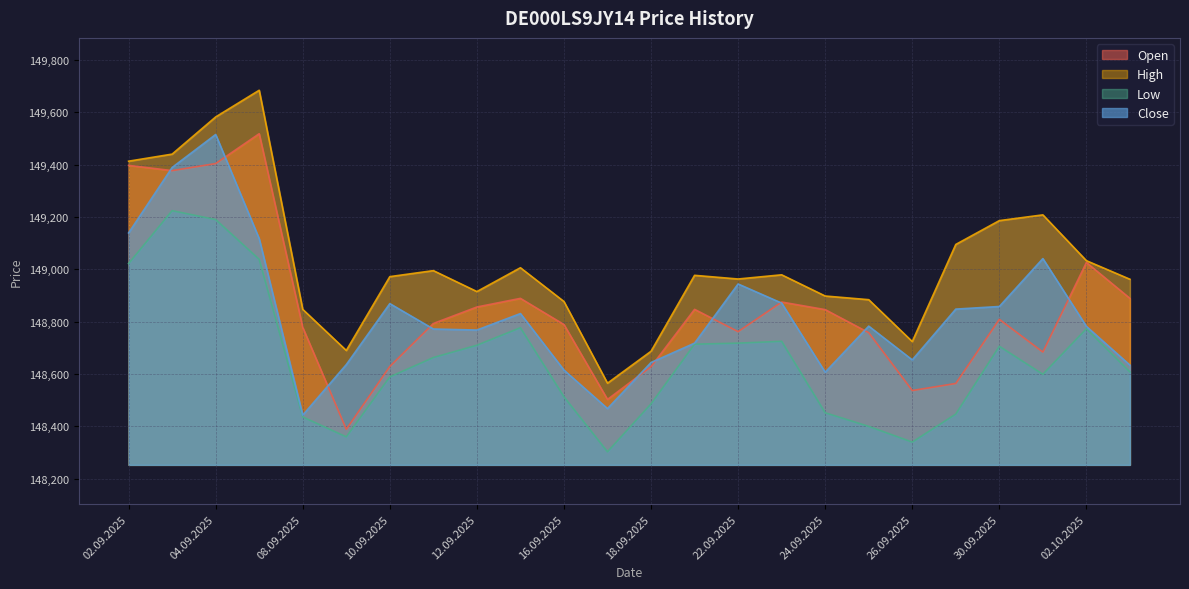

What is the maximum value shown in the chart?

149684